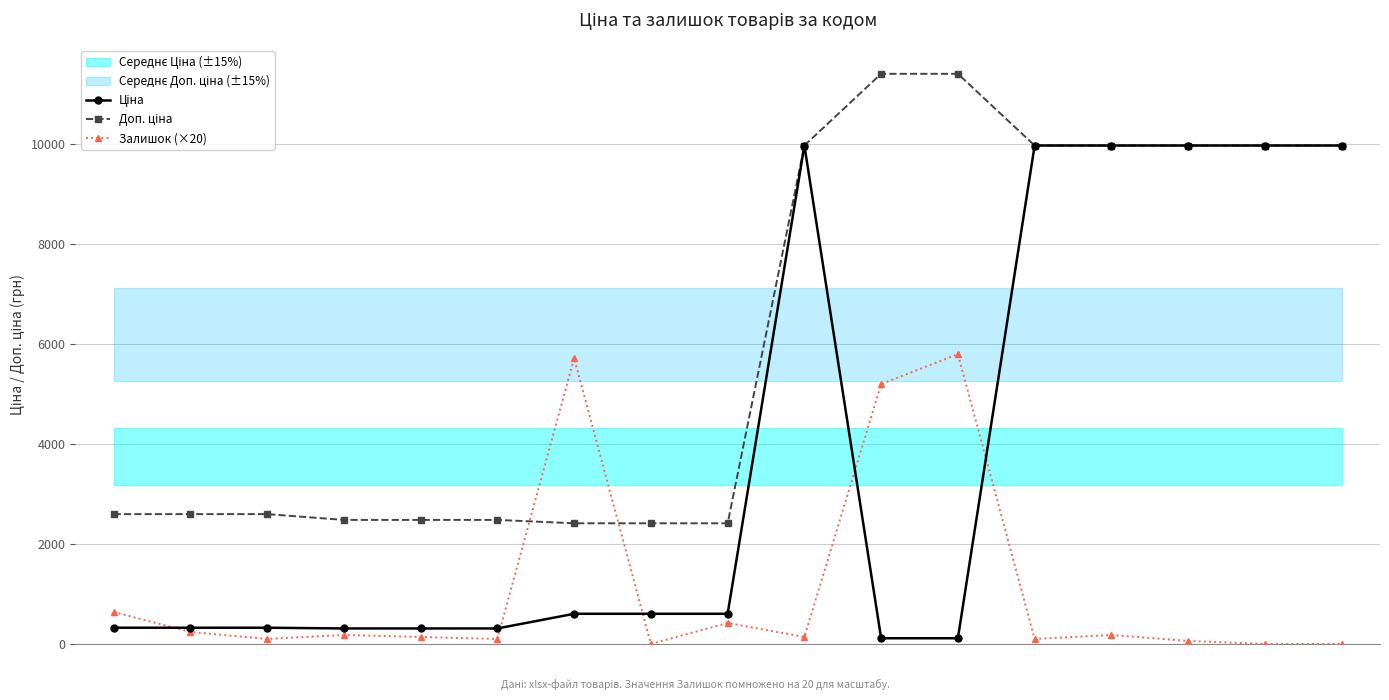

Is the value of Доп. ціна at 271642173 greater than the value of Залишок (×20) at 247132180?

No